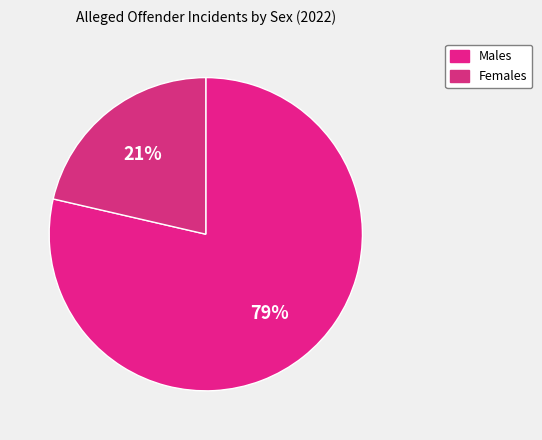

What percentage is NOT represented by Females?

78.6%